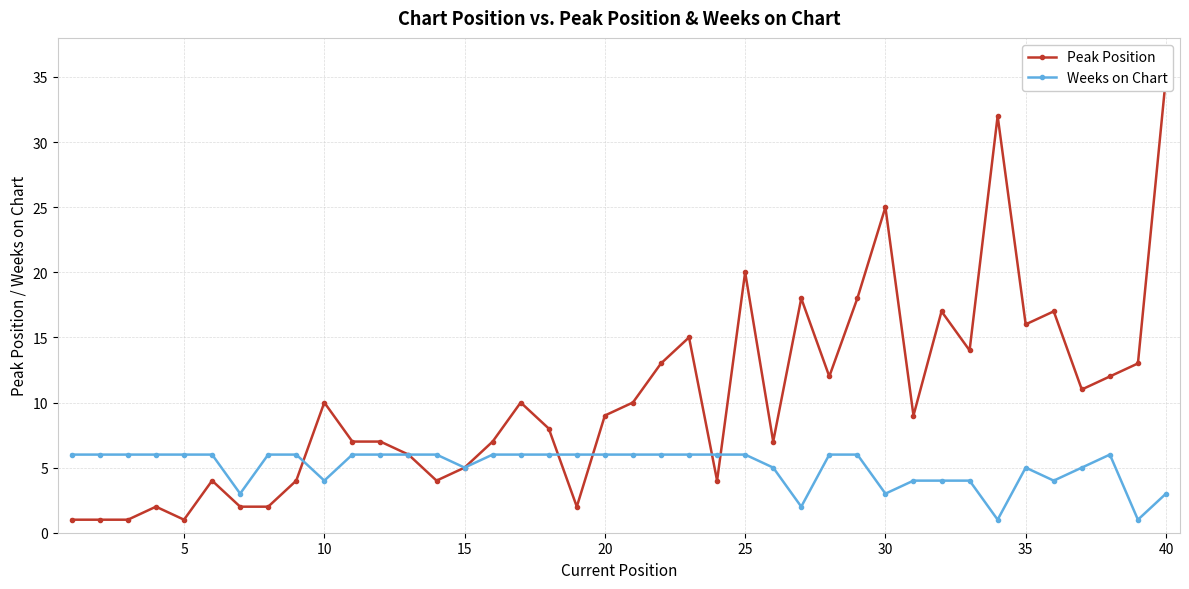

How many data points does each series have?

40